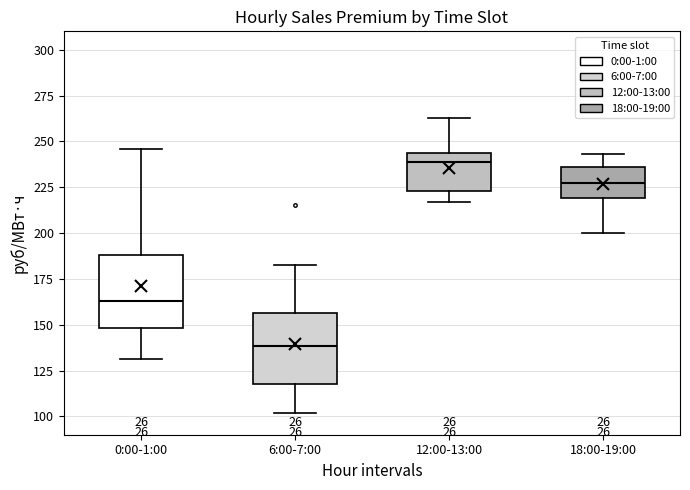

Which box has the lowest median line?

6:00-7:00